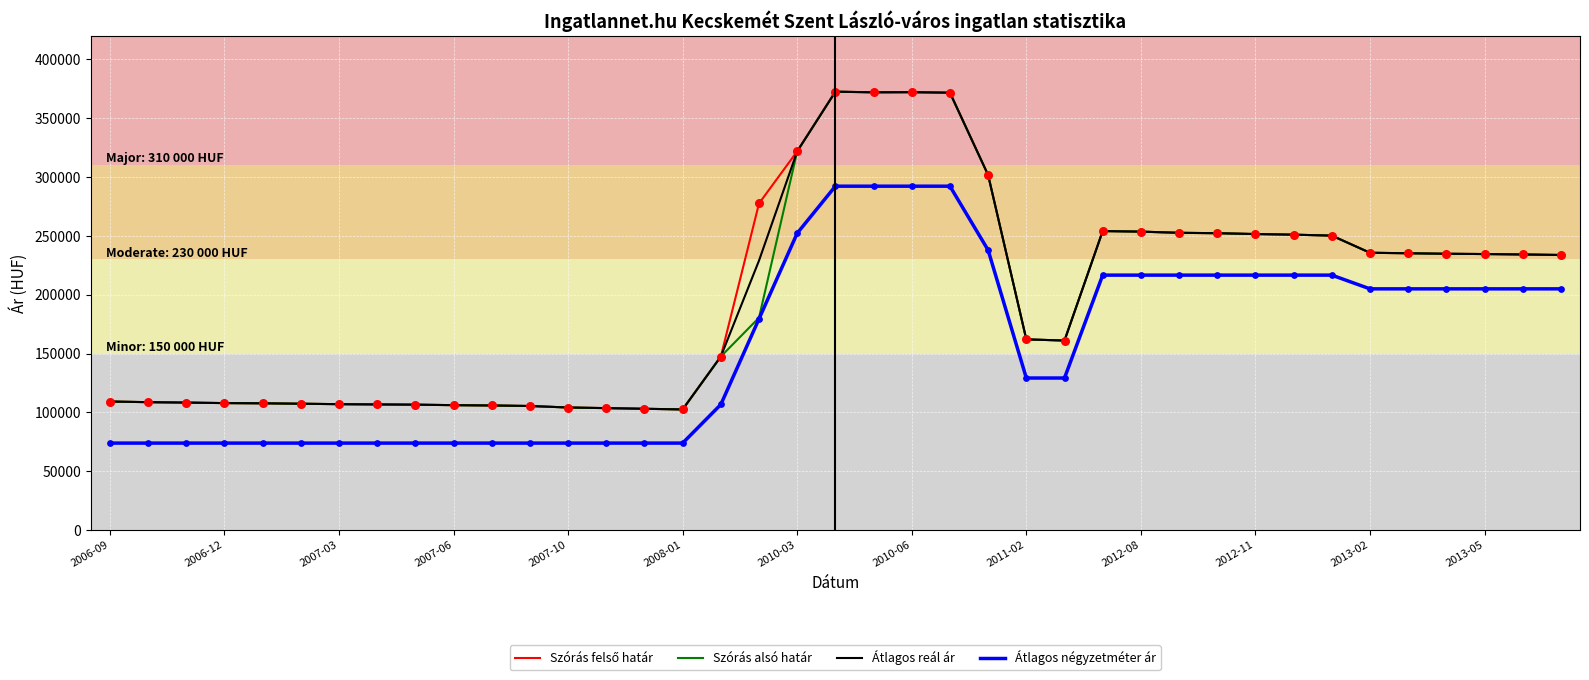

What is the maximum value shown in the chart?

372575